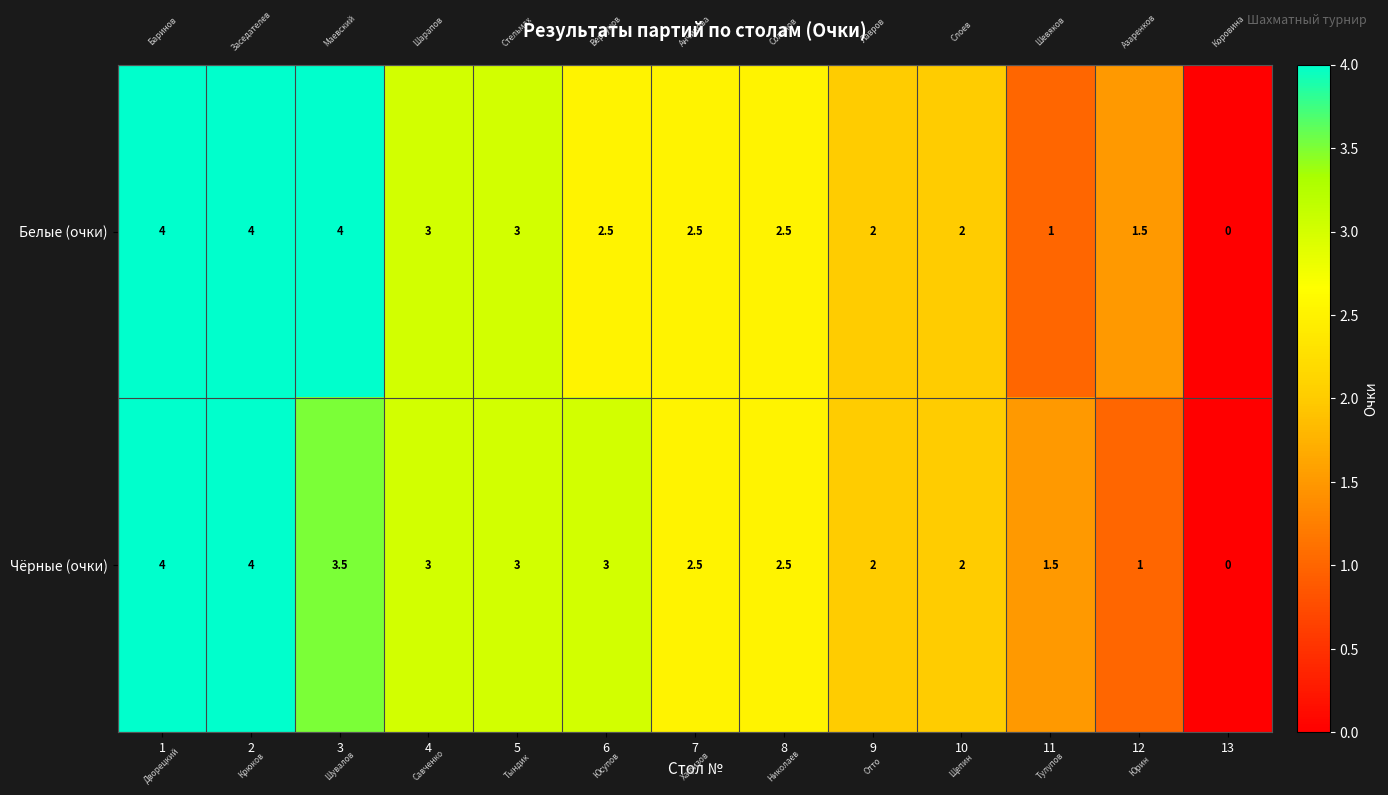

What is the average value of the Чёрные (очки) series?

2.5